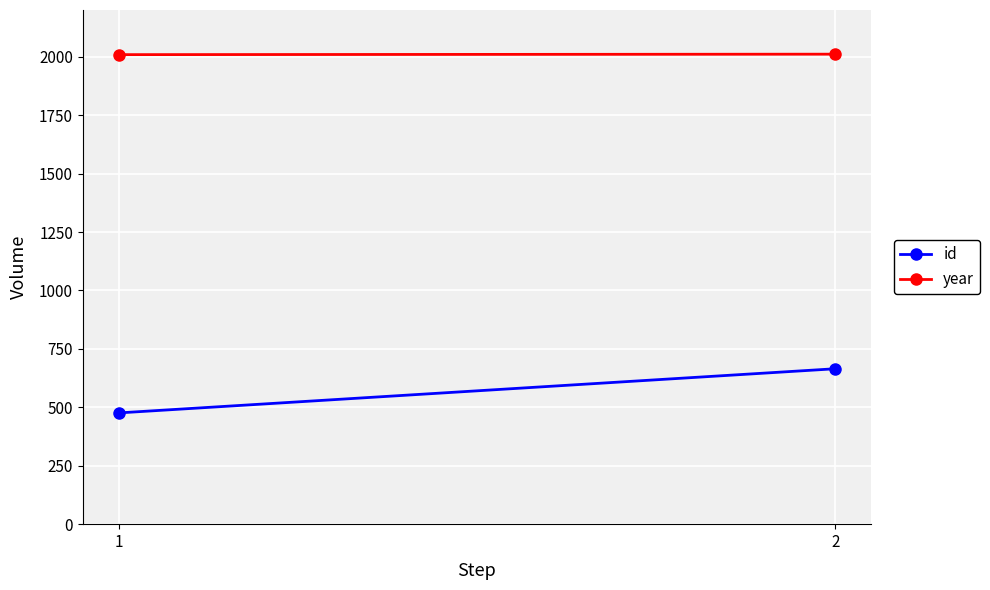

What is the highest value of the year series?

2011